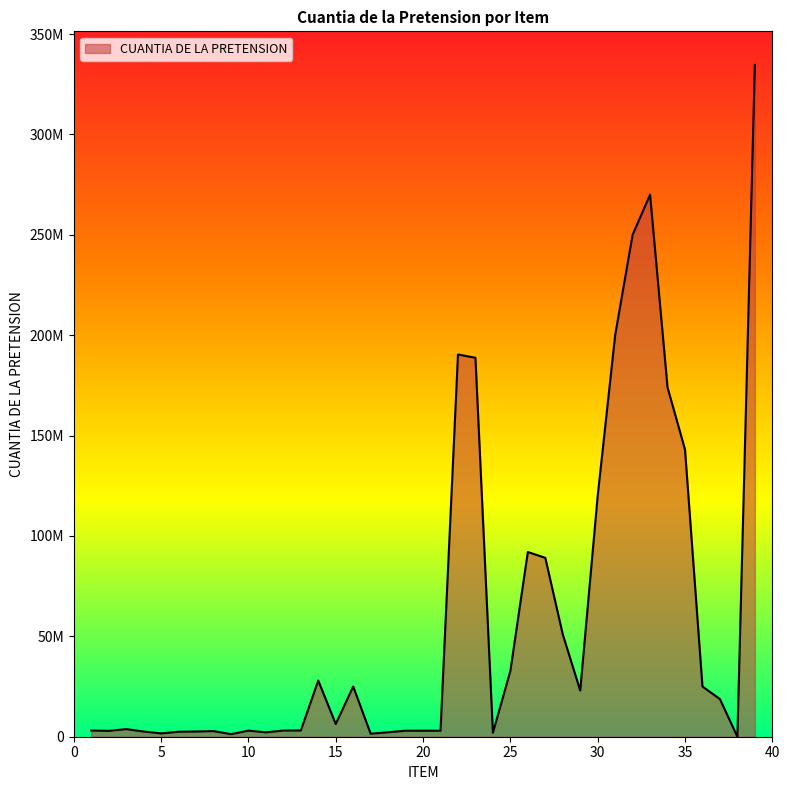

True or false: there are more than 2 points higher than both neighbors.

True